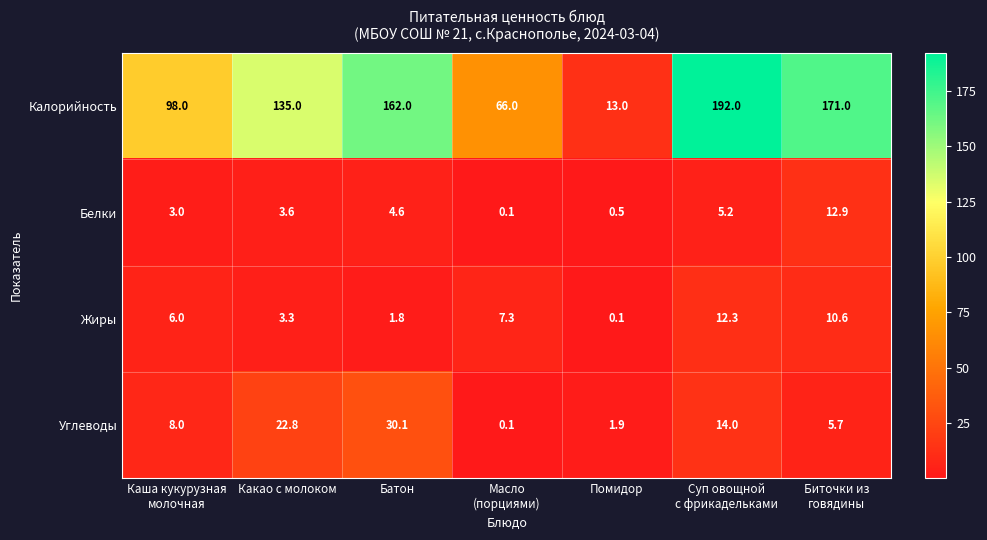

Is it true that Углеводы equals 22.8 at Какао с молоком?

True